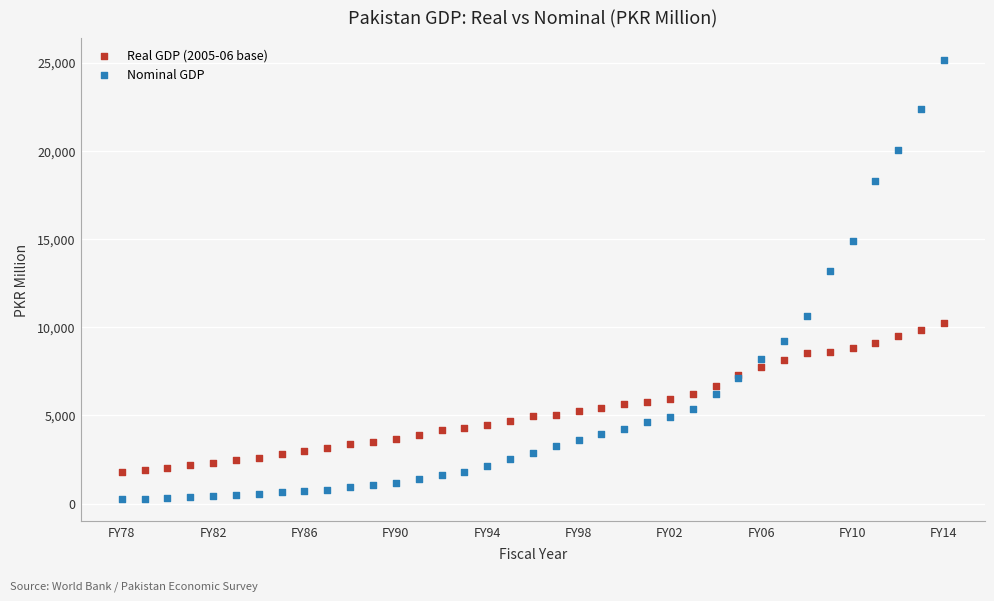

Across all series, what Y value is closest to 12704?

13199.7